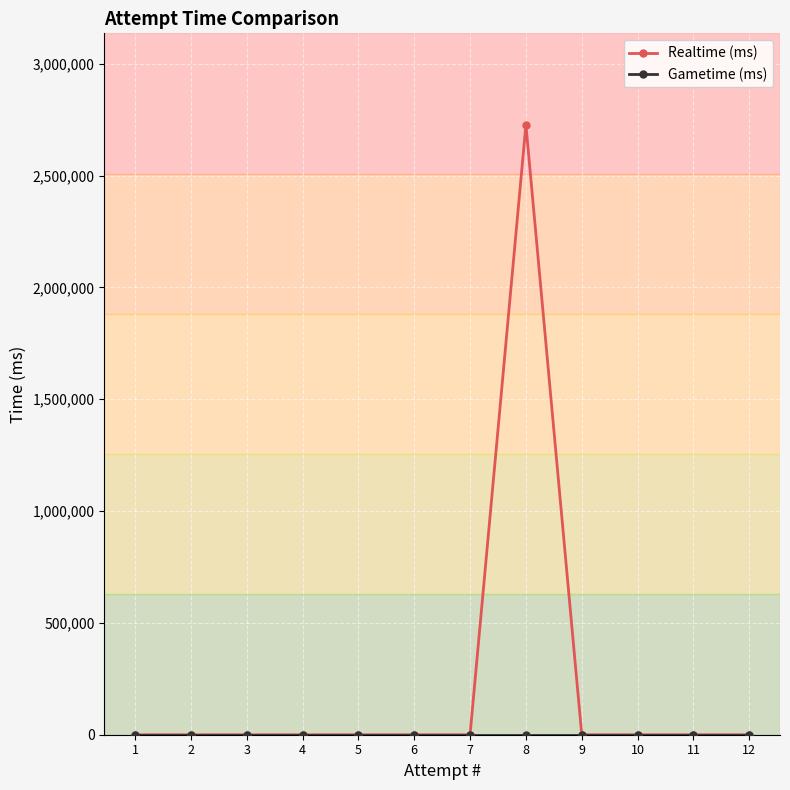

True or false: Gametime (ms) and Realtime (ms) cross at least once.

False